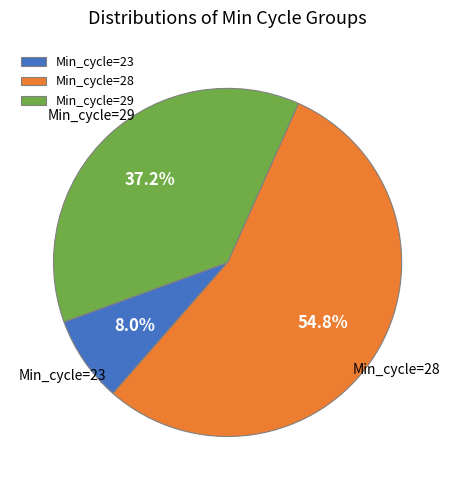

Is there a majority slice in this chart?

Yes